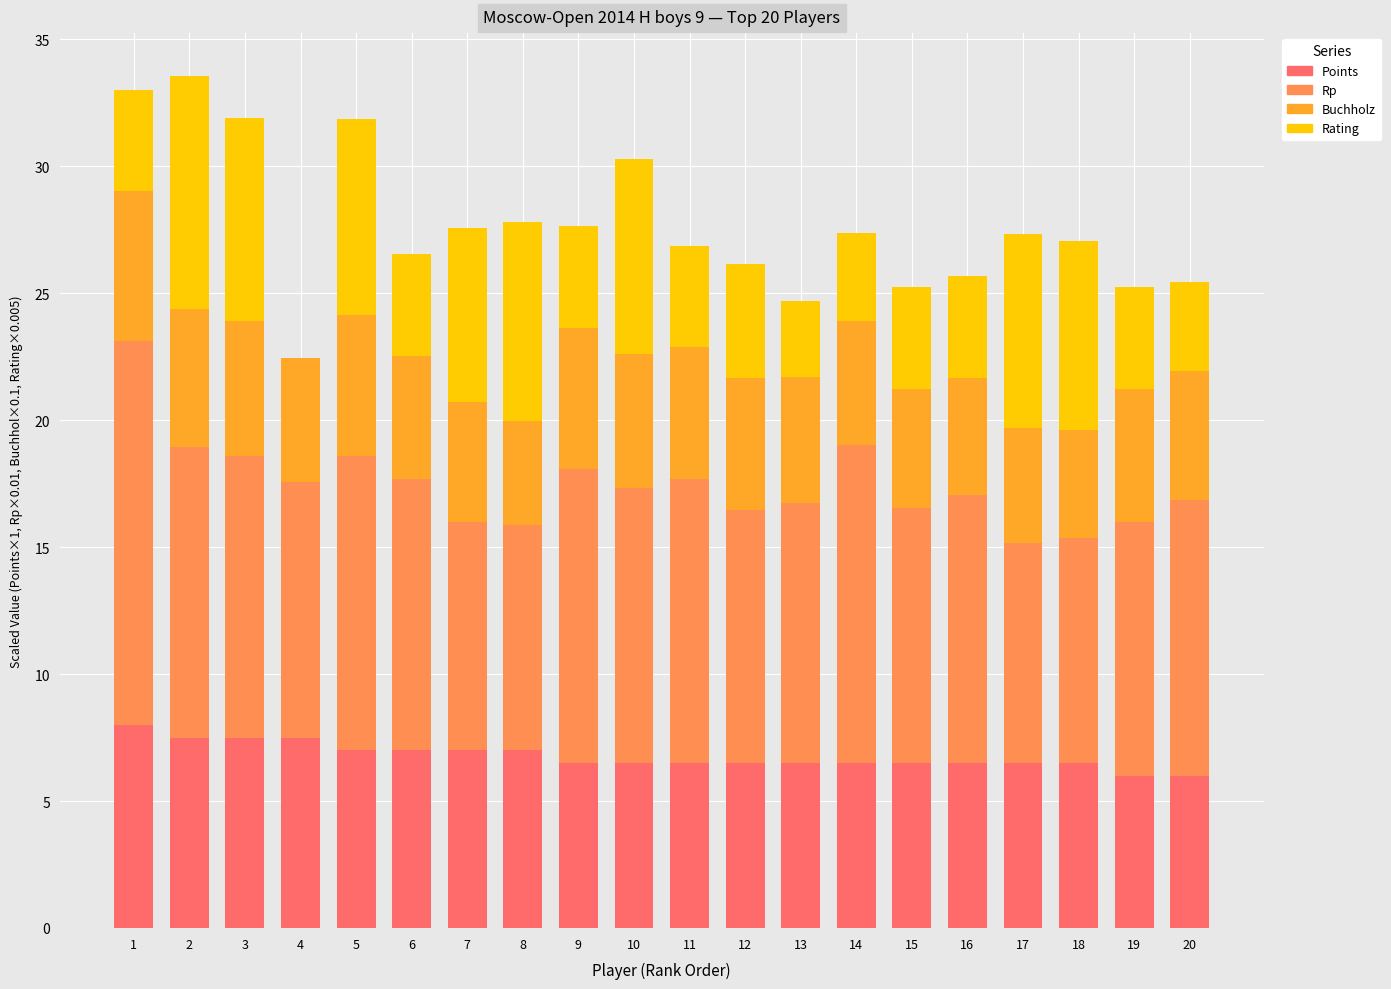

What is the total value across all series at 18?

27.1